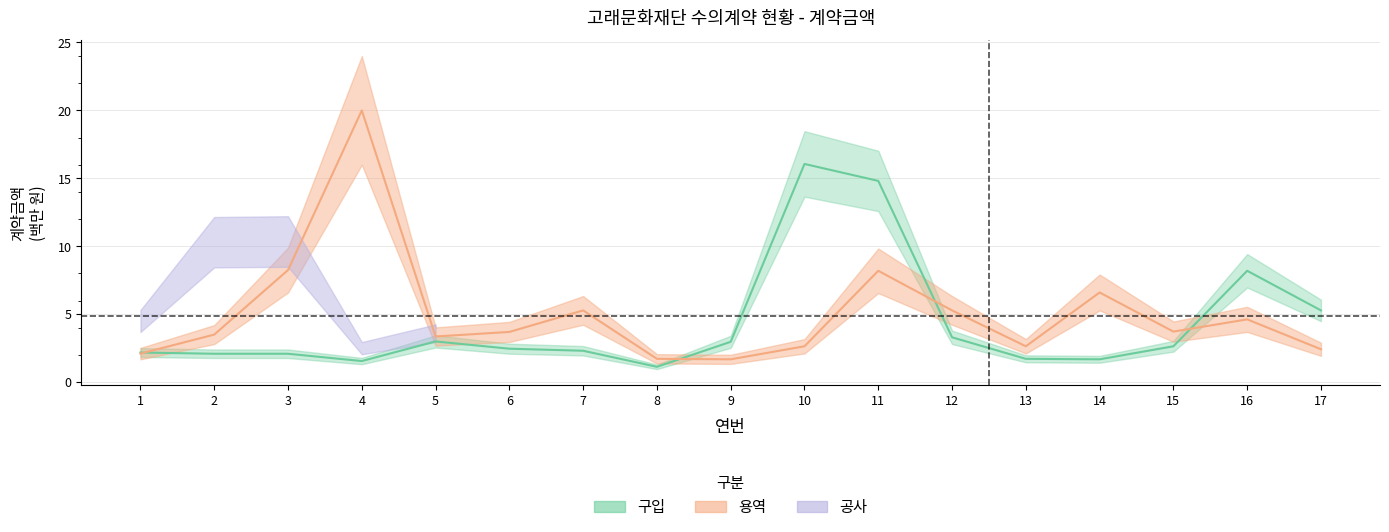

What is the value of the 구입 point at the 5th from the left?

3.0